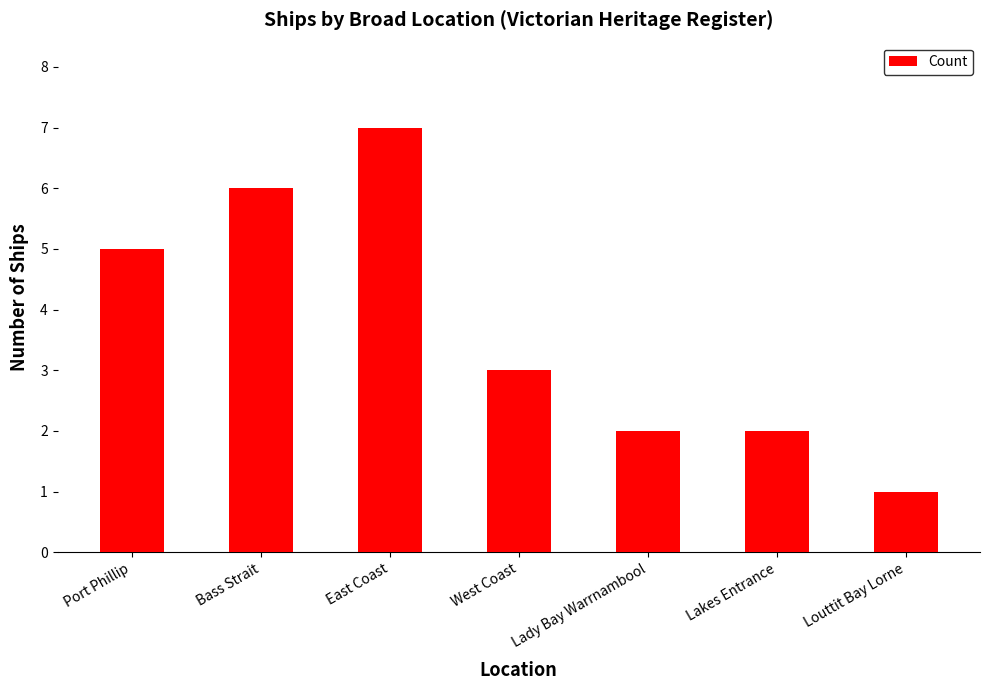

What position from the left is Port Phillip?

1